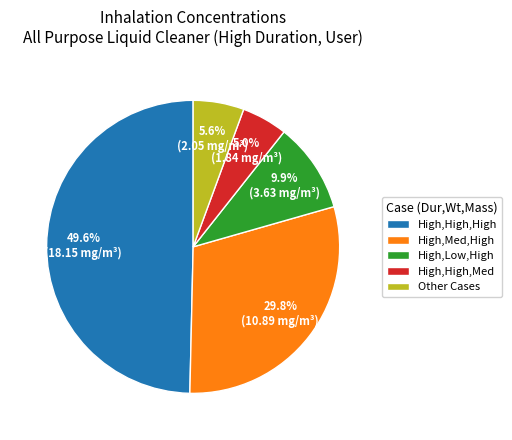

Does High,High,Med account for over 50% of the chart?

No